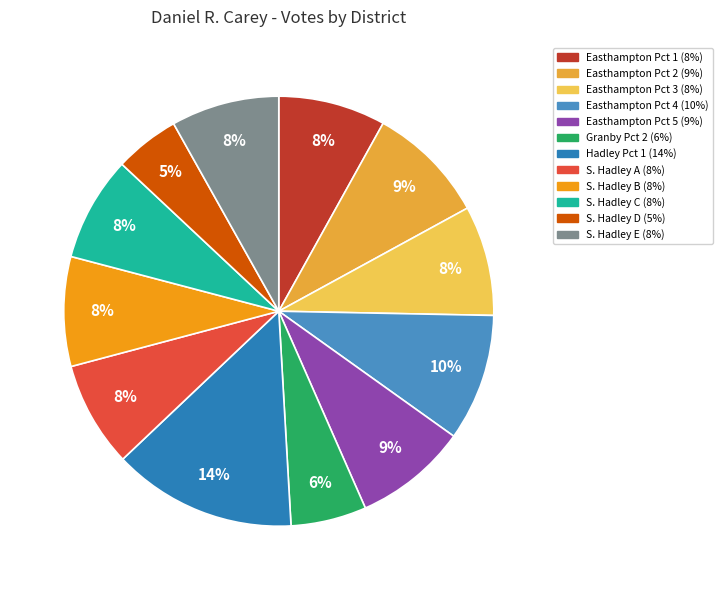

Which category has the smallest portion of the pie?

S. Hadley D